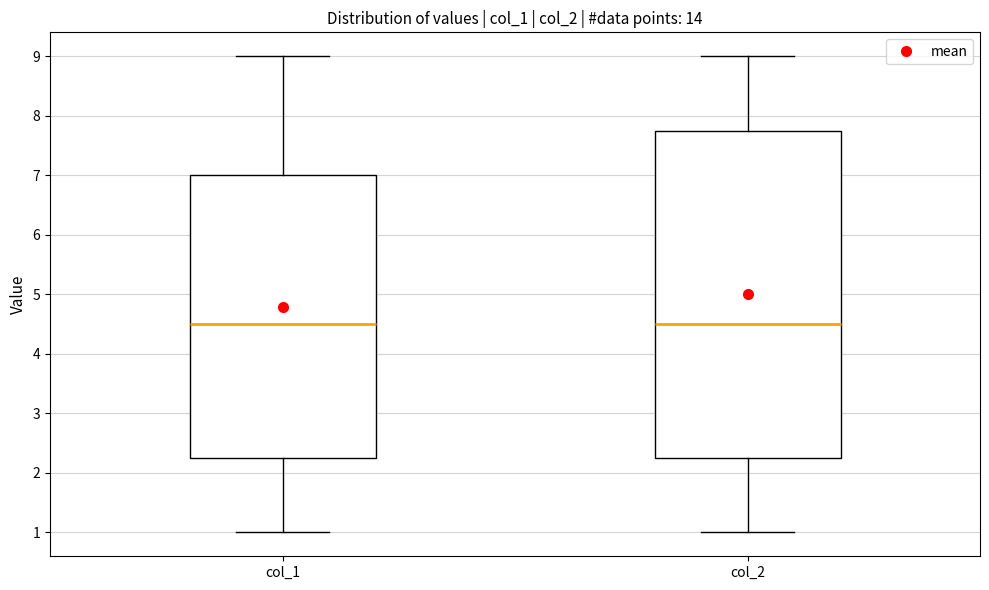

Reading left to right, transcribe this box plot: for each box, give where its median line is, the range the box spans, and where its two whiskers end, as read against the y-axis. The values are not printed on the chart, so give them approximately, as read against the axis.

col_1: median 4.5, box 2.3 to 7.0, whiskers 1.0 to 9.0
col_2: median 4.5, box 2.3 to 7.8, whiskers 1.0 to 9.0